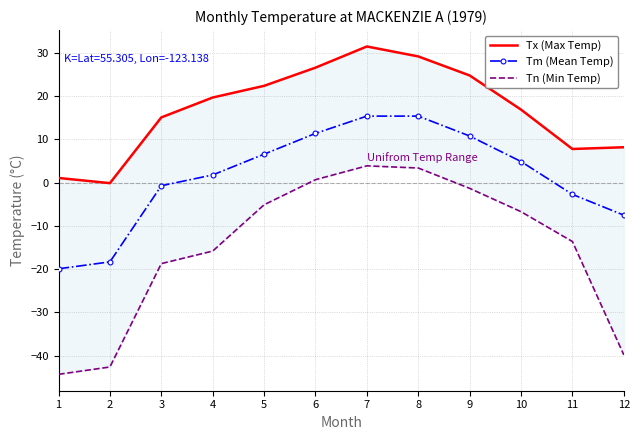

How many values in the Tn (Min Temp) series are below -6?

7